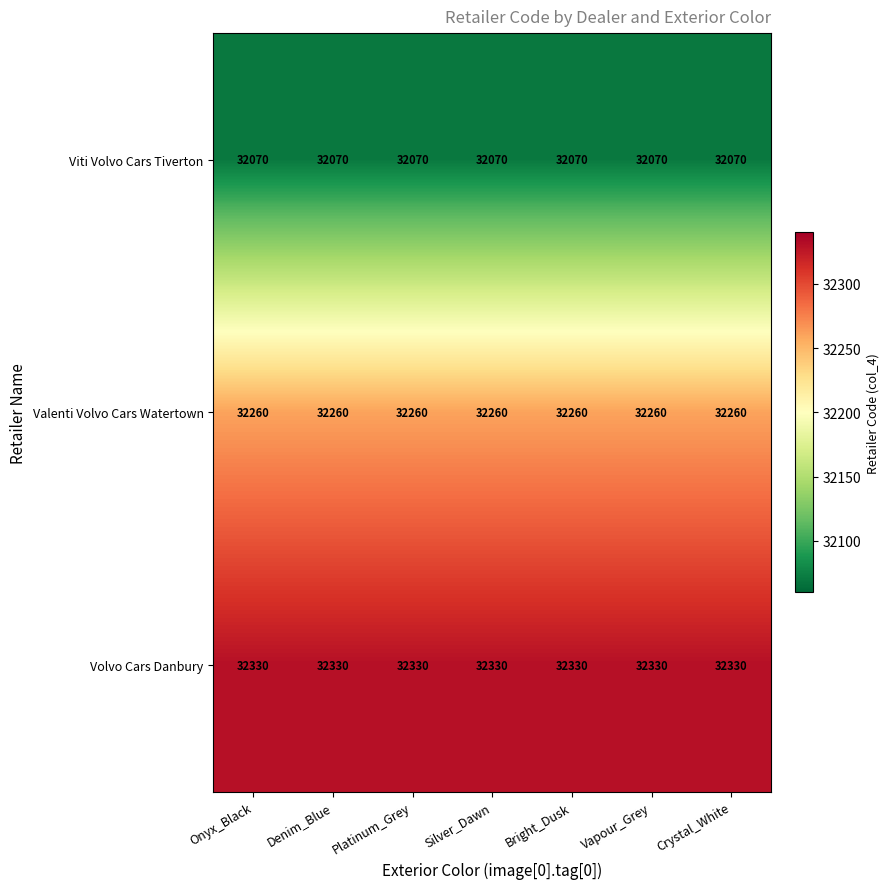

What is the sum of all Volvo Cars Danbury values?

226310